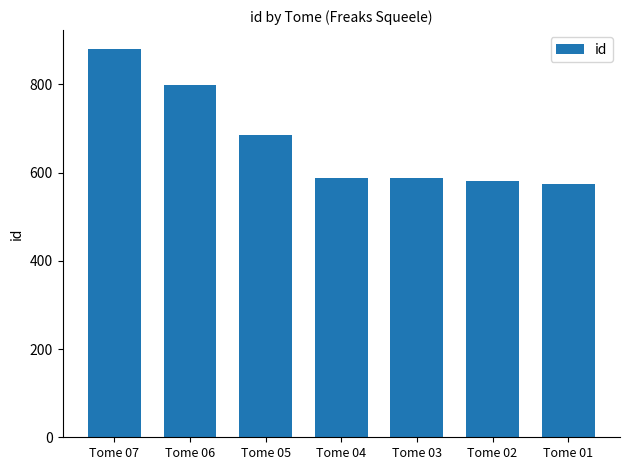

Is it true that the value at Tome 03 is 587?

True